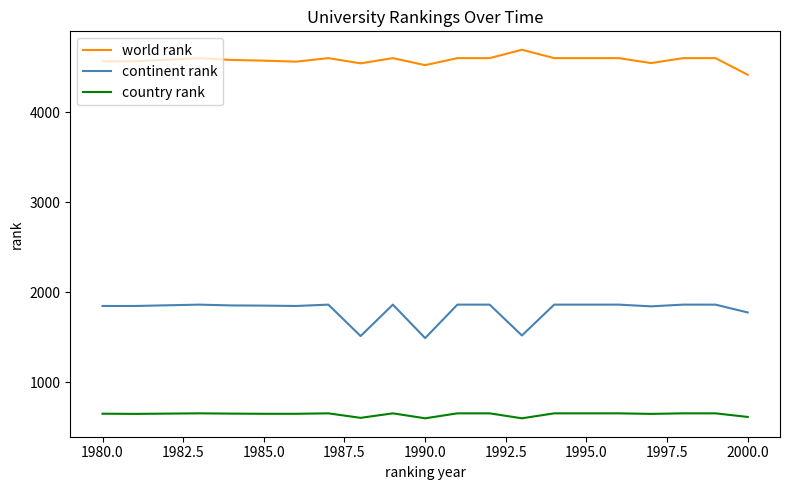

Rank the series by their average value, from highest to lowest.

world rank, continent rank, country rank